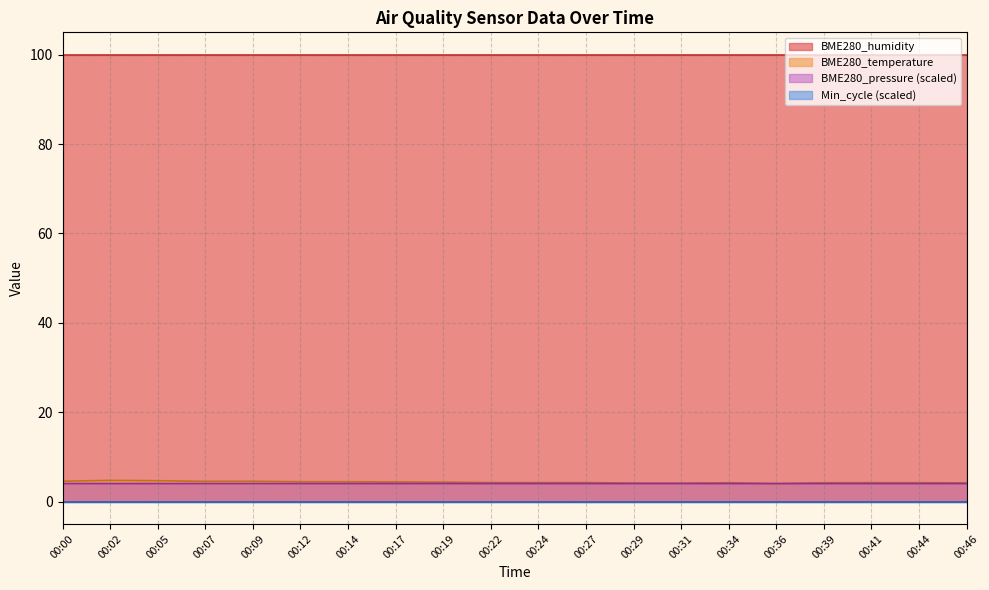

What is the sum of the BME280_humidity values at 00:02 and 00:22?

200.0